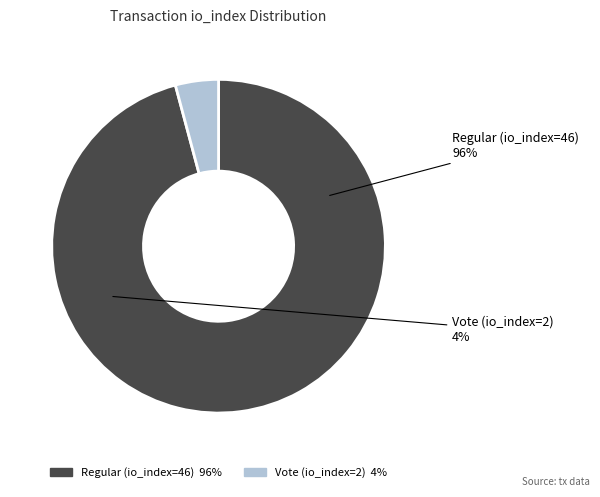

Which slice represents more than half of the pie?

Regular (io_index=46)